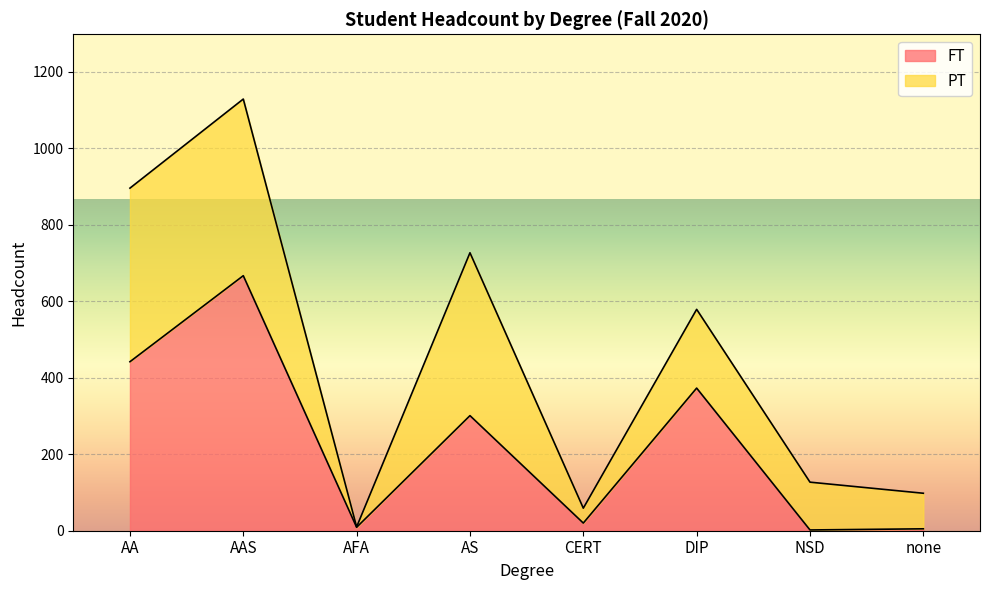

Rank the categories by value from lowest to highest.

NSD, none, AFA, CERT, AS, DIP, AA, AAS